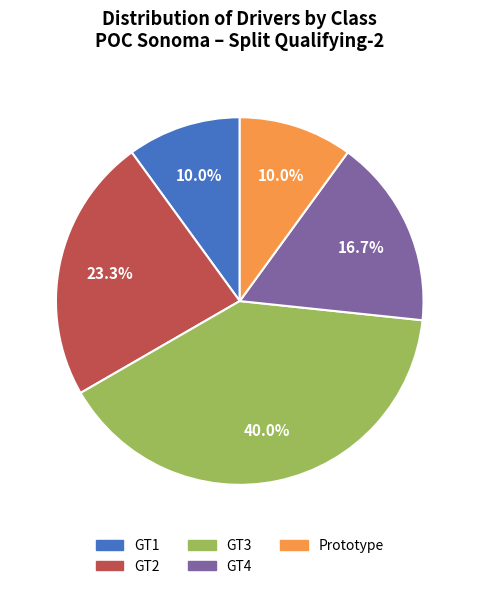

What percentage is the GT2 slice, to the nearest percent?

23%